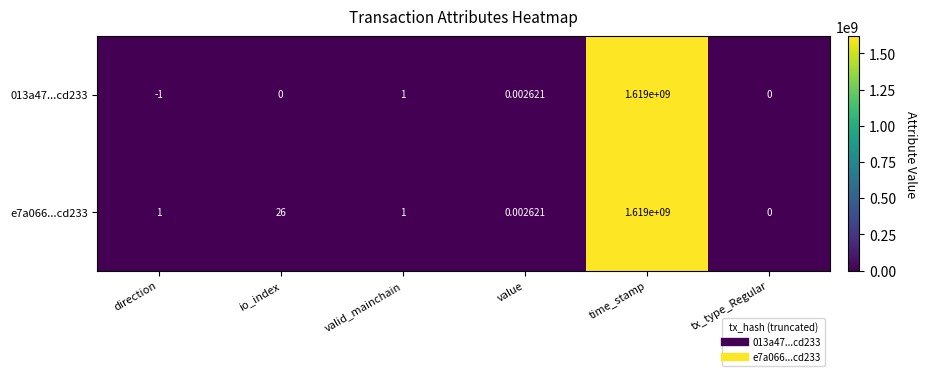

Which label corresponds to the smallest value in the chart?

direction